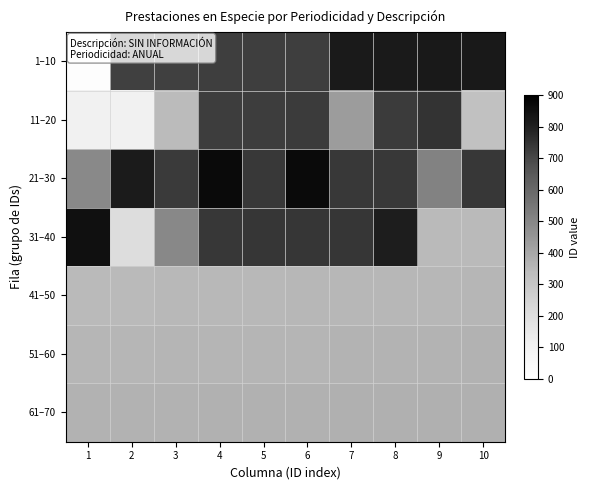

How many data points does each series have?

10